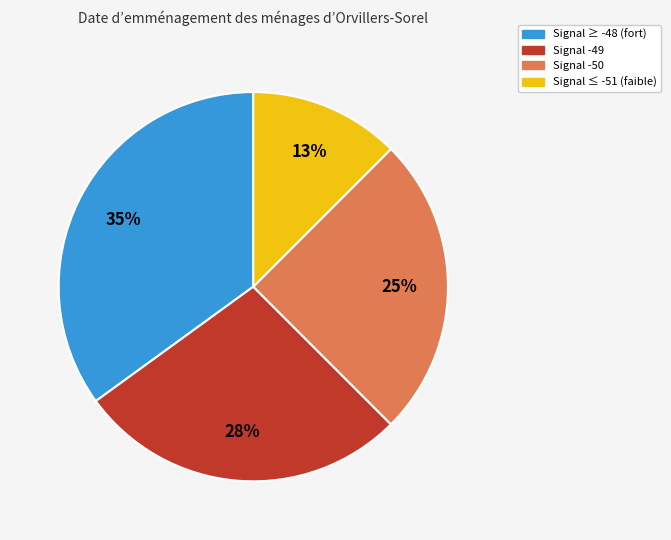

Count the number of slices in the pie.

4